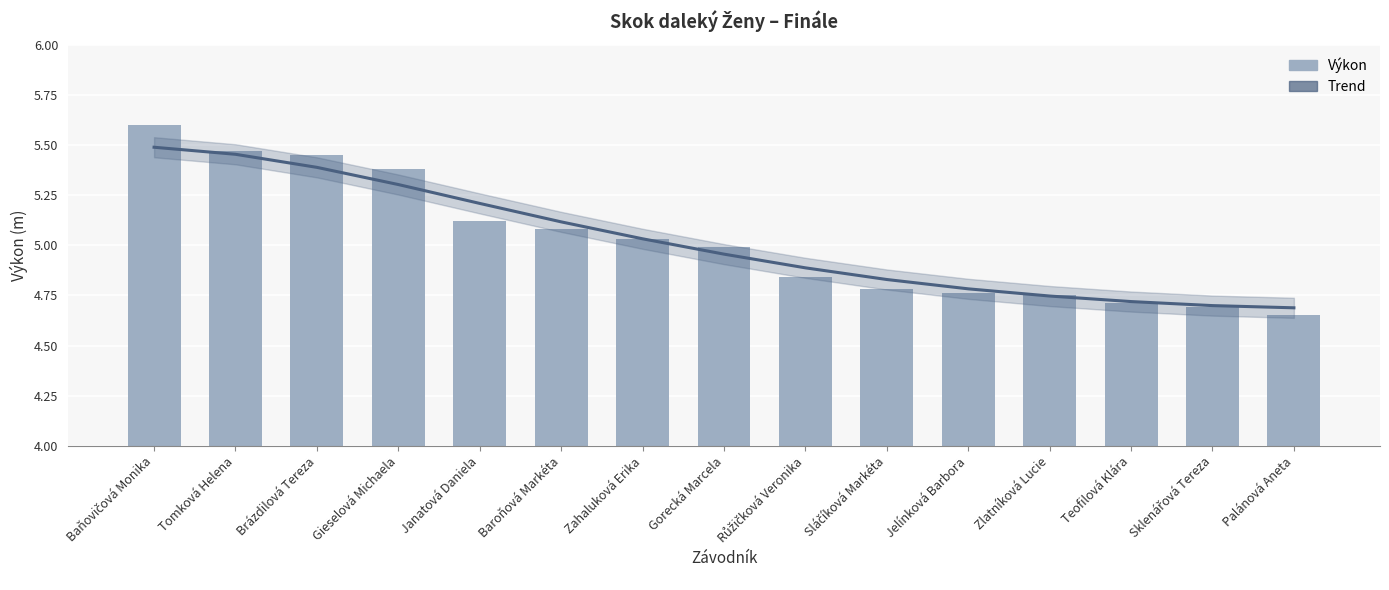

Between Zlatníková Lucie and Tomková Helena, which is larger?

Tomková Helena